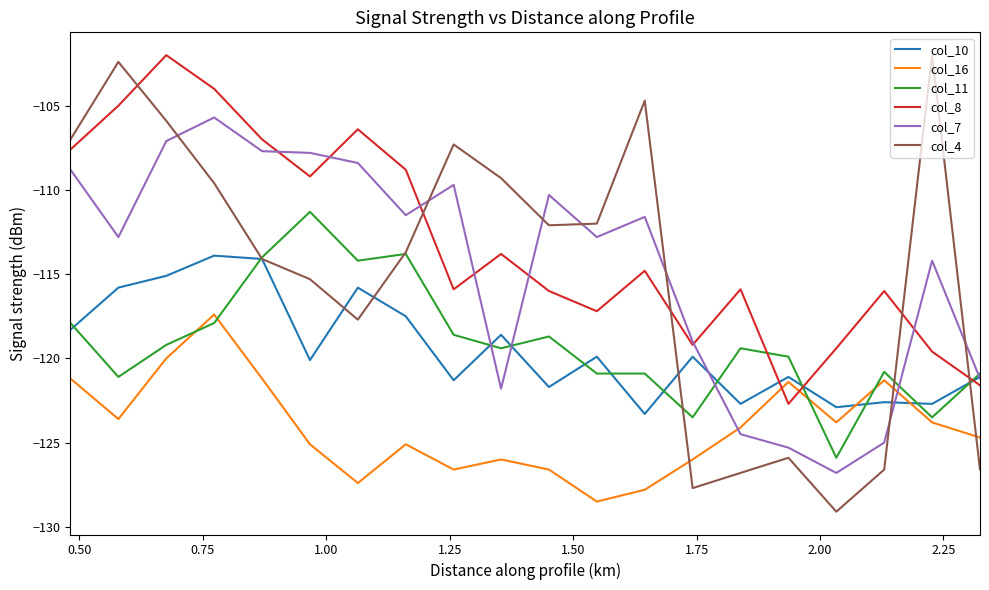

How many times do col_7 and col_8 cross each other?

7